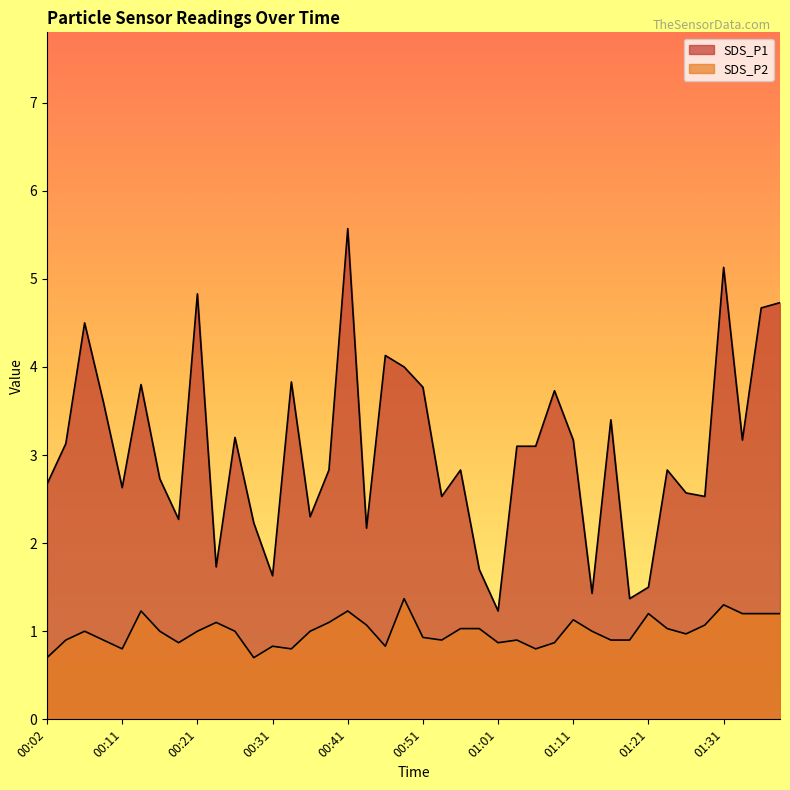

At which label does SDS_P1 first exceed 3?

00:04